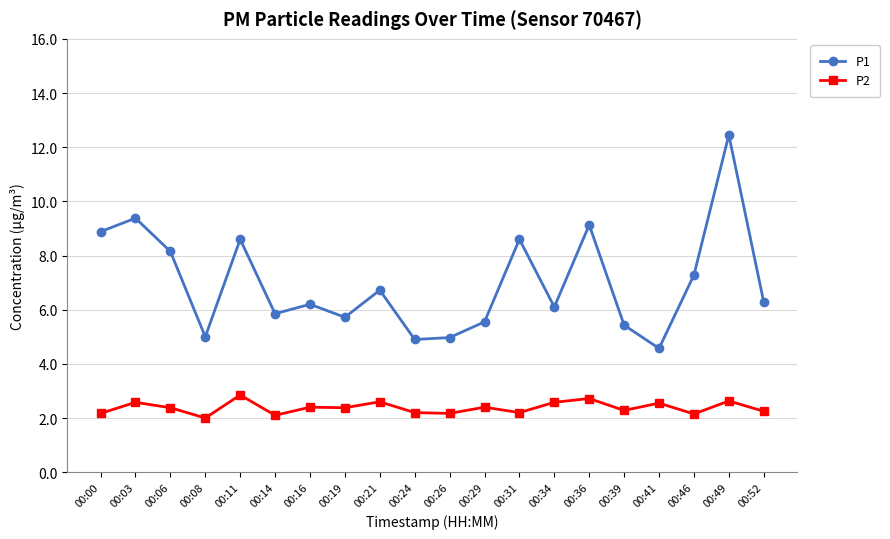

At how many categories does at least one series exceed 3?

20